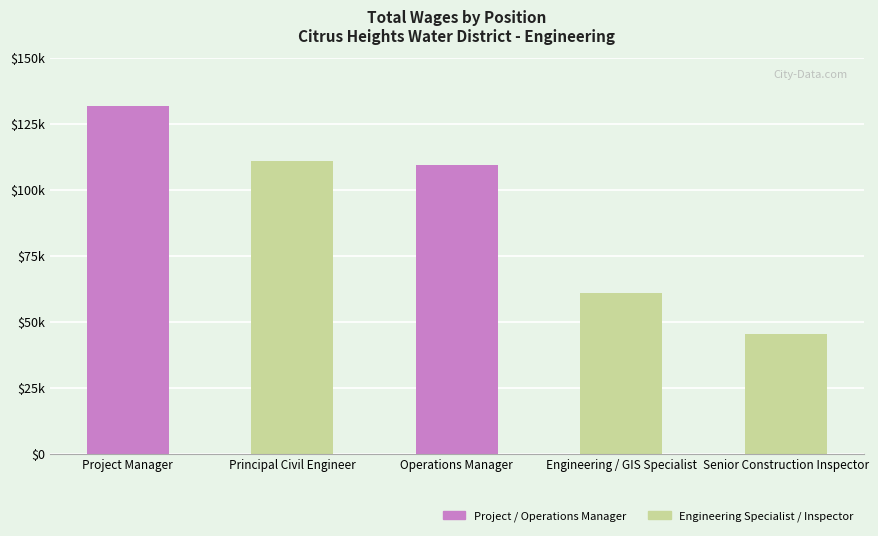

Reading left to right, list all the values displayed in this chart.

131545	110862	109351	60835	45196